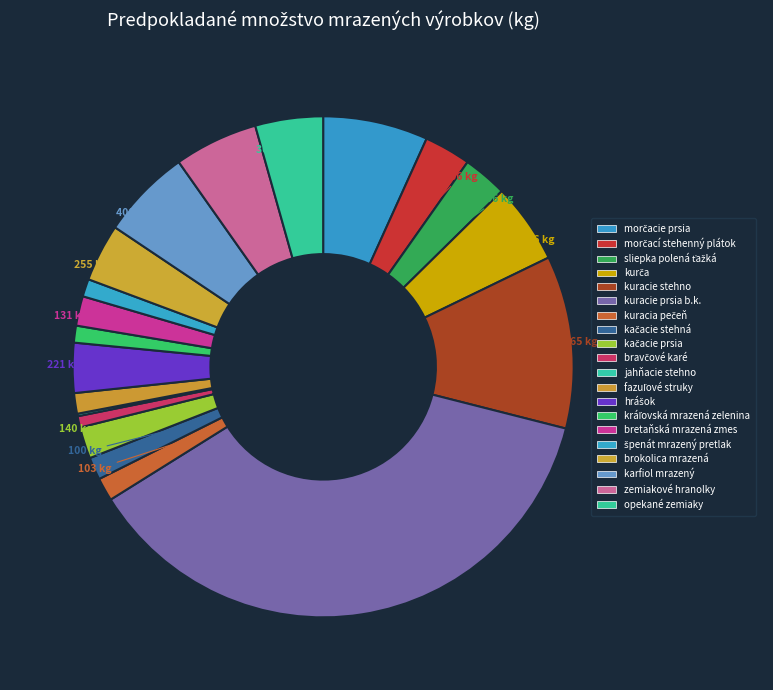

To the nearest percent, what portion does bravčové karé represent?

1%